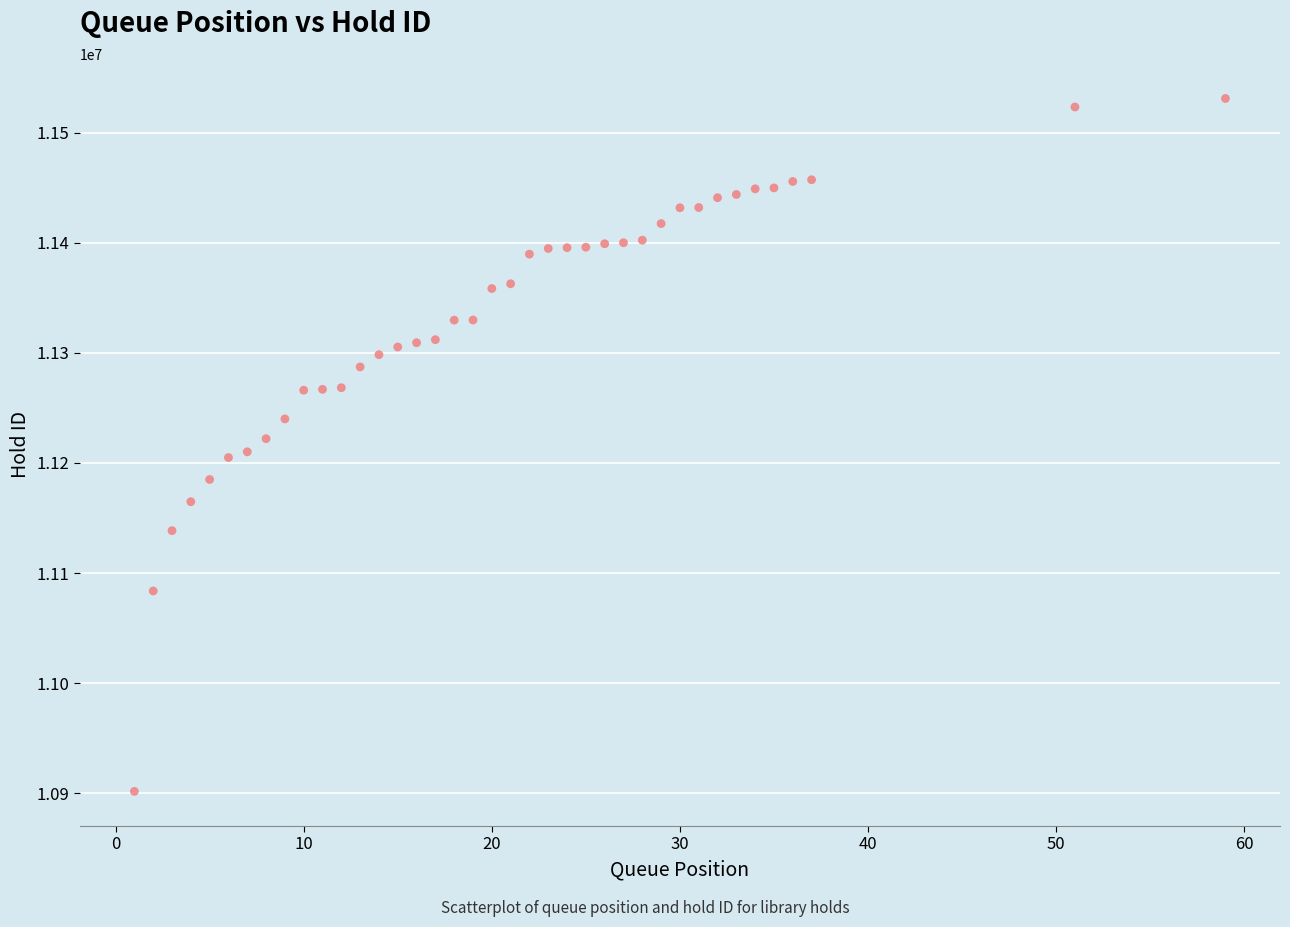

What is the range of Y values (max minus min)?

629088